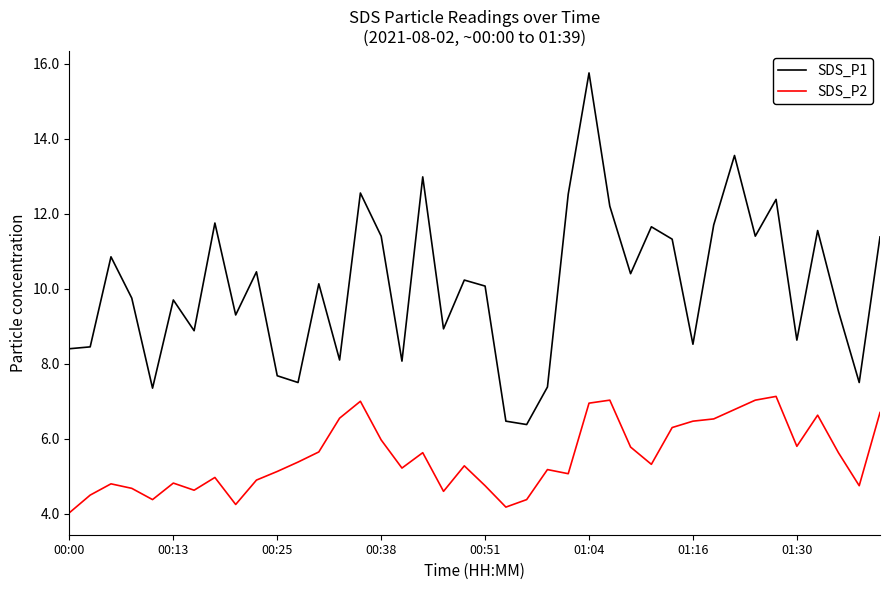

What is the highest value of the SDS_P1 series?

15.8